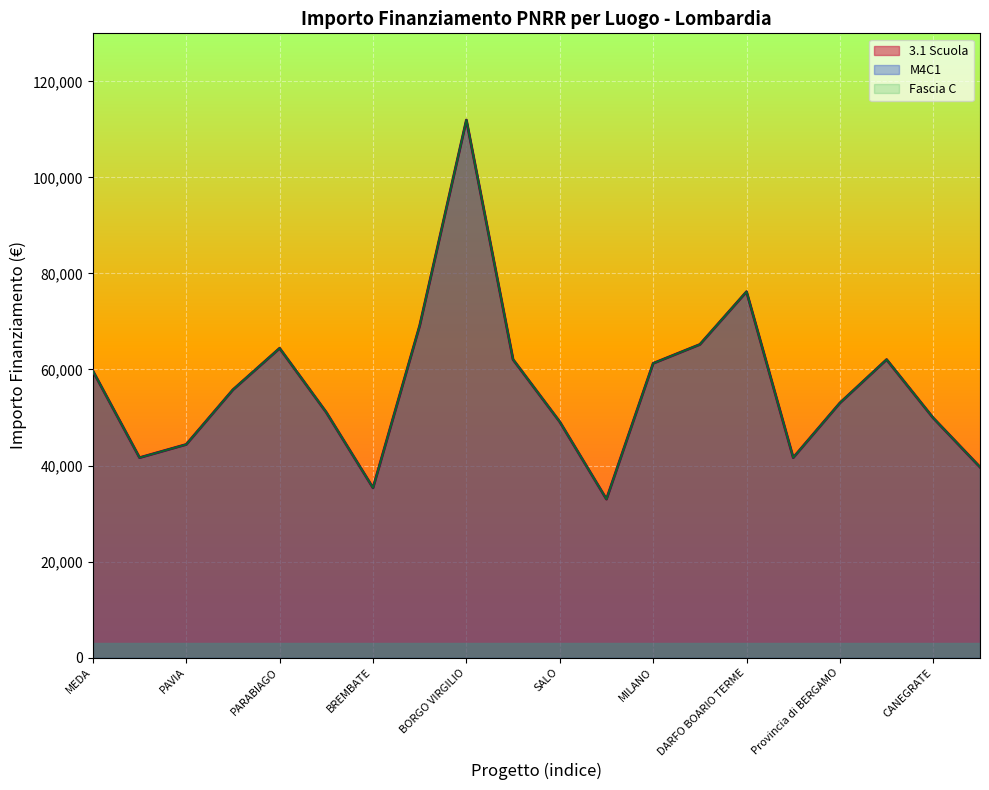

True or false: M4C1 and Fascia C intersect in this chart.

False